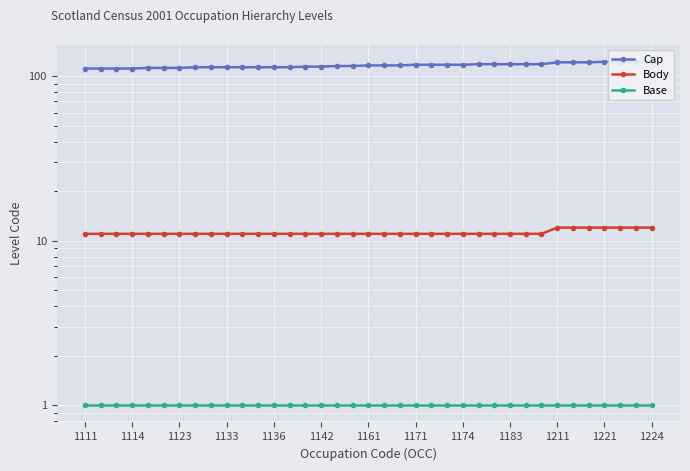

Which series has the widest spread of values?

Cap